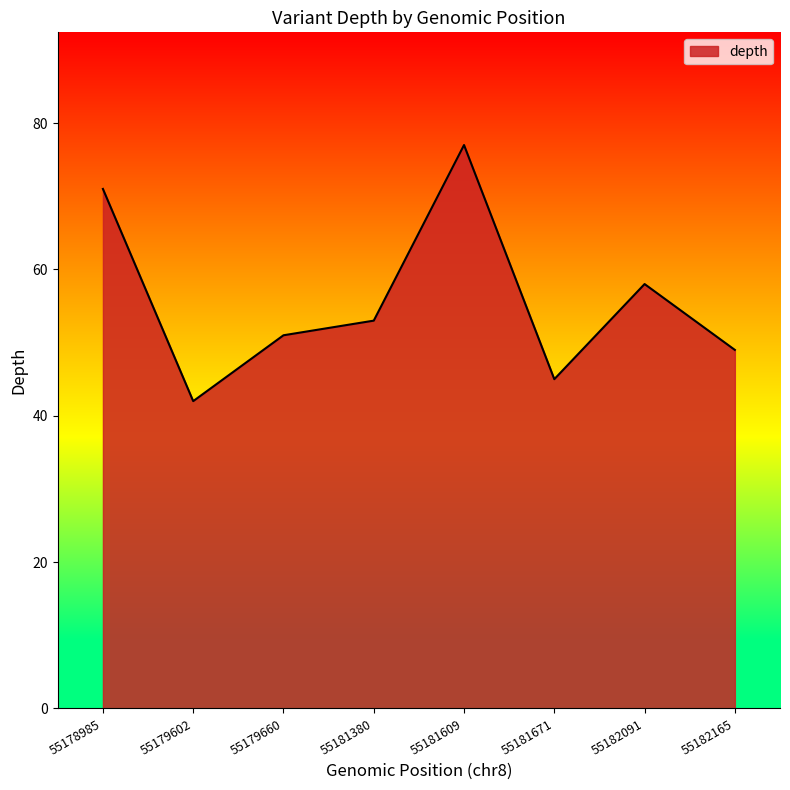

What is the ratio of the value at 55182165 to the value at 55179660?

1.0